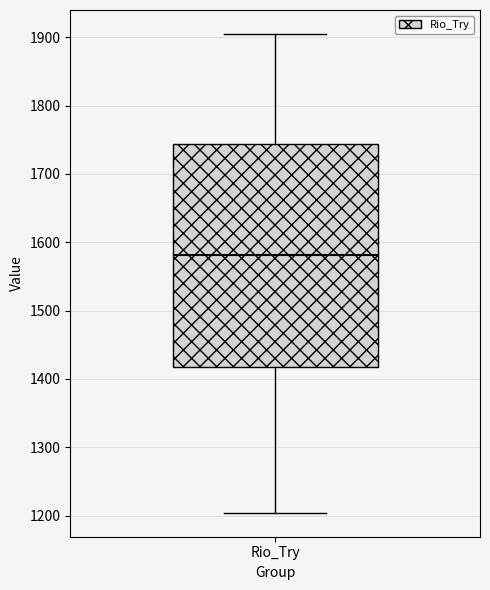

Where does the upper whisker of the box for Rio_Try end on the y-axis? The values are not printed on the chart, so give them approximately, as read against the axis.

1910